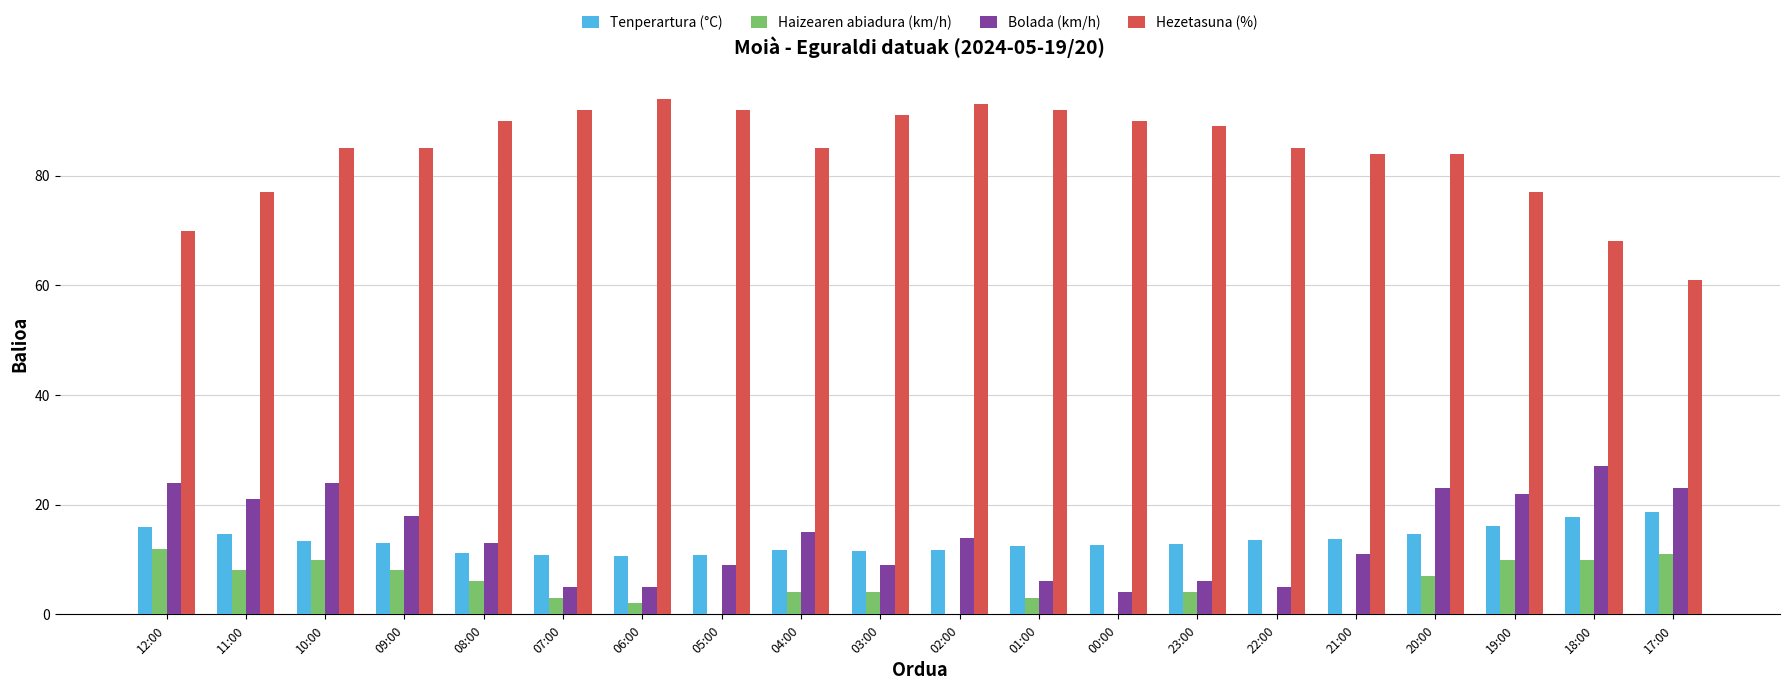

Where is Haizearen abiadura (km/h) nearest to the value 6?

08:00